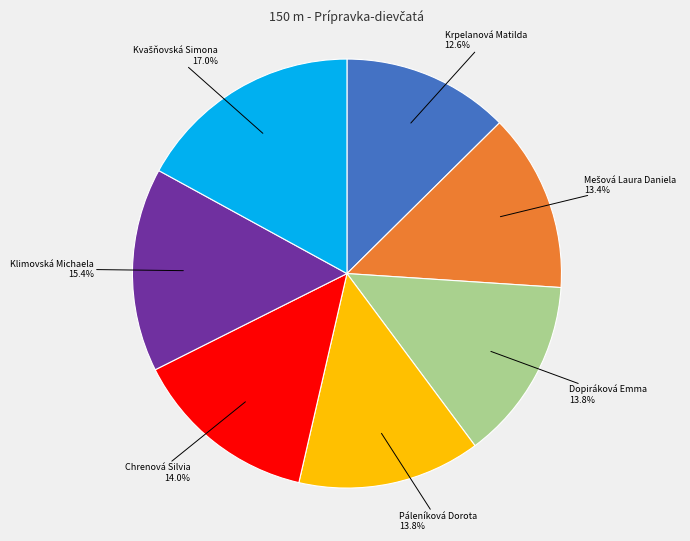

What portion of the pie excludes Dopiráková Emma?

86.2%